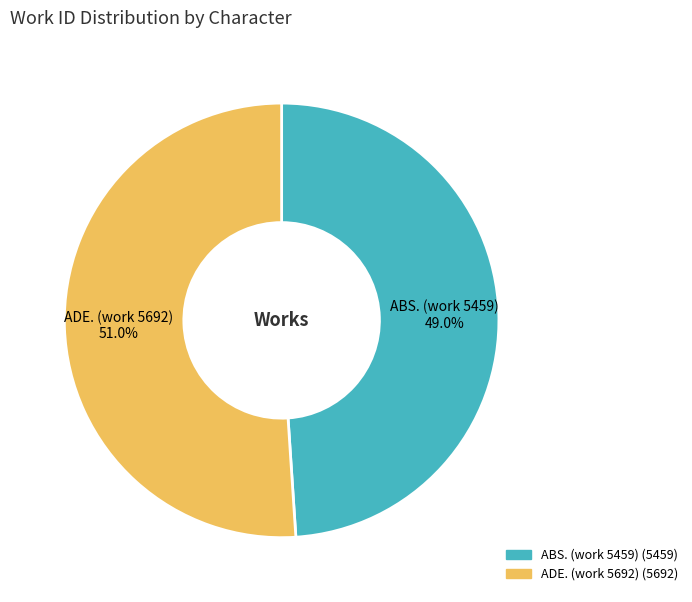

To the nearest percent, what percentage of the pie is ABS. (work 5459)?

49%